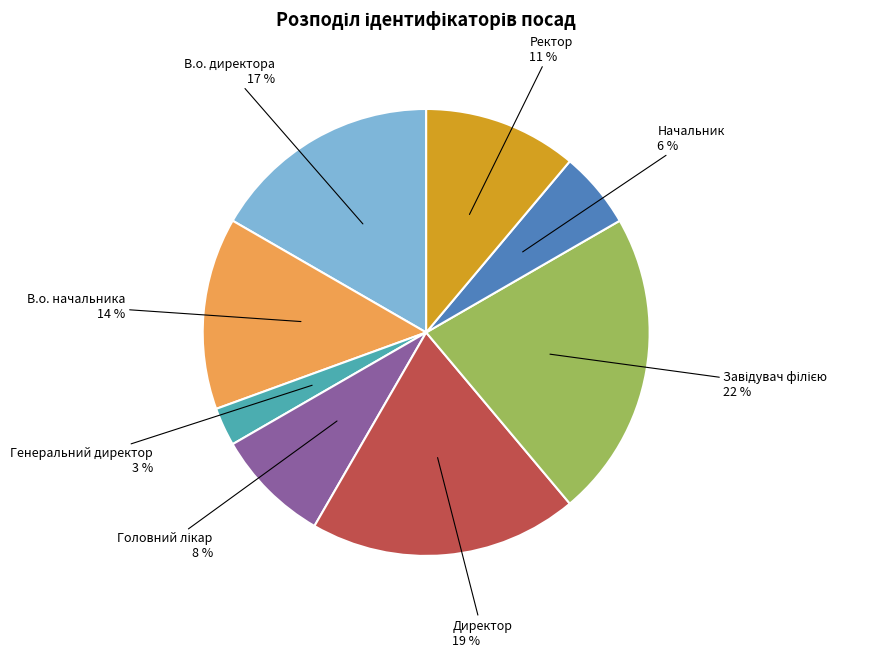

To the nearest percent, what percentage of the pie is В.о. директора?

17%